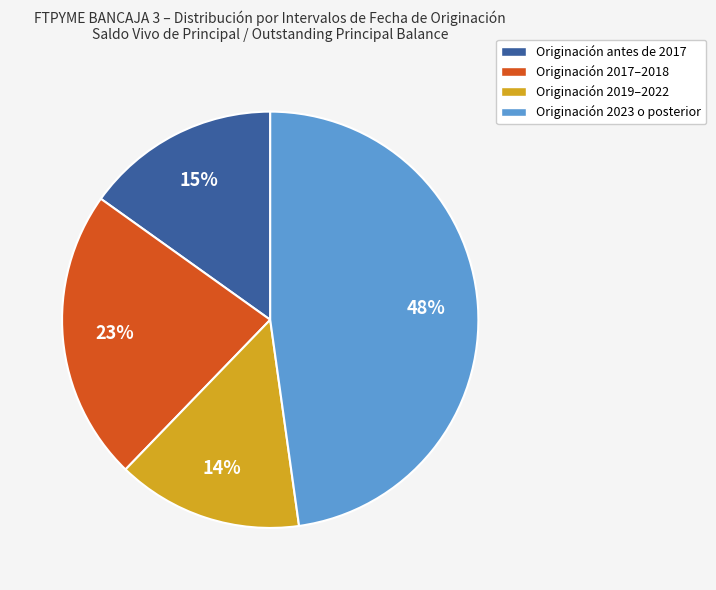

To the nearest percent, what is the average slice percentage?

25%